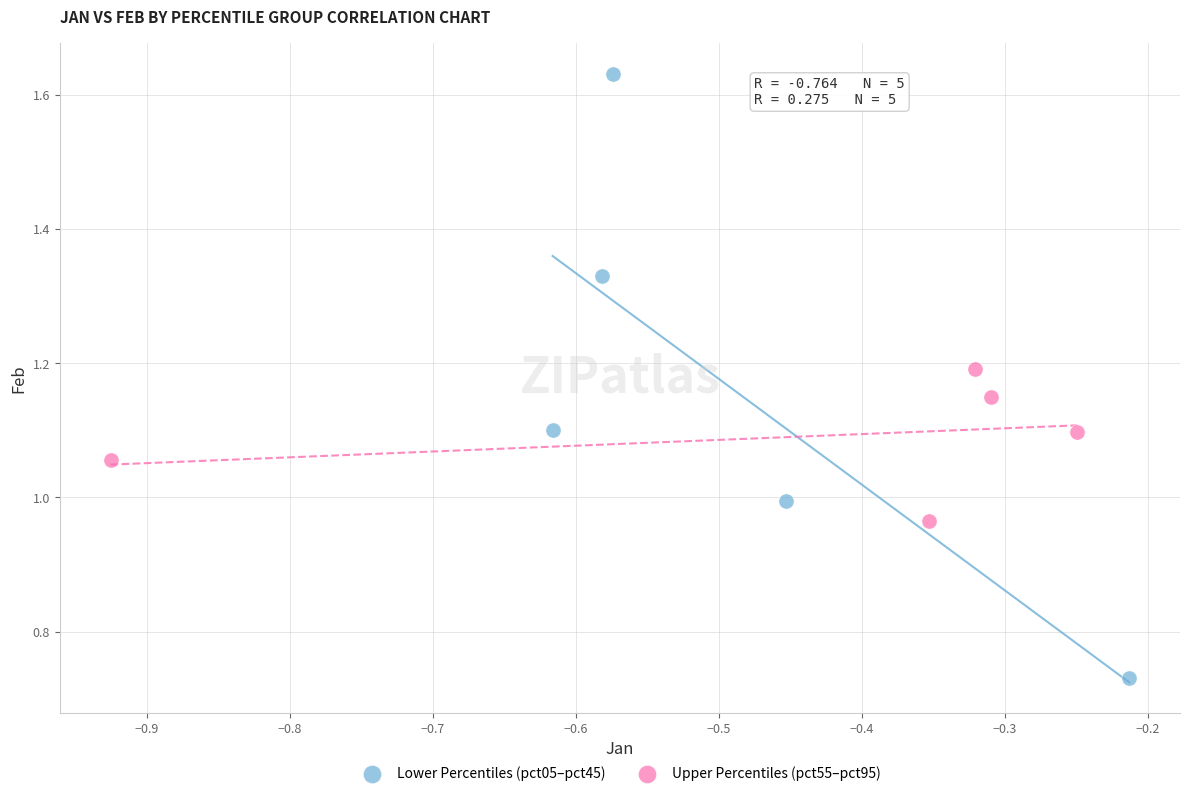

Which series contains the highest Y value?

Lower Percentiles (pct05–pct45)